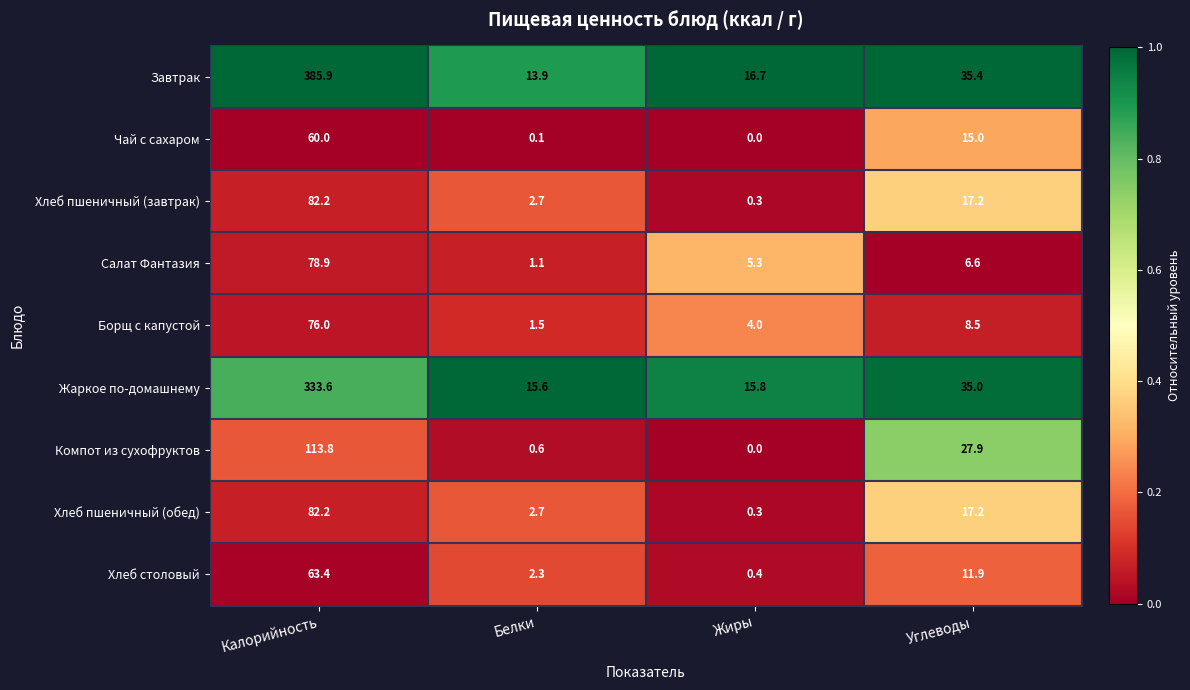

Which series has the largest range (max minus min)?

Завтрак